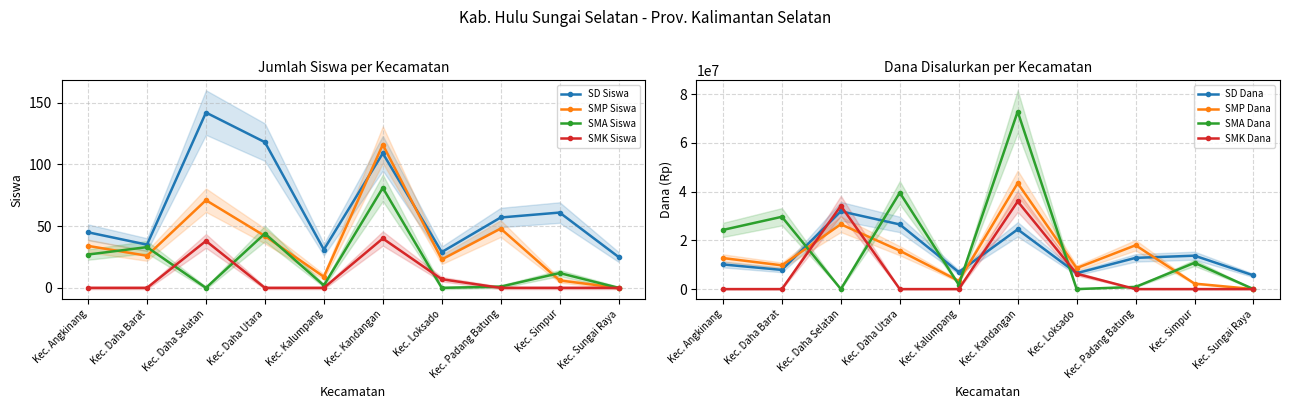

How many data points in SMP Siswa are less than 34?

5